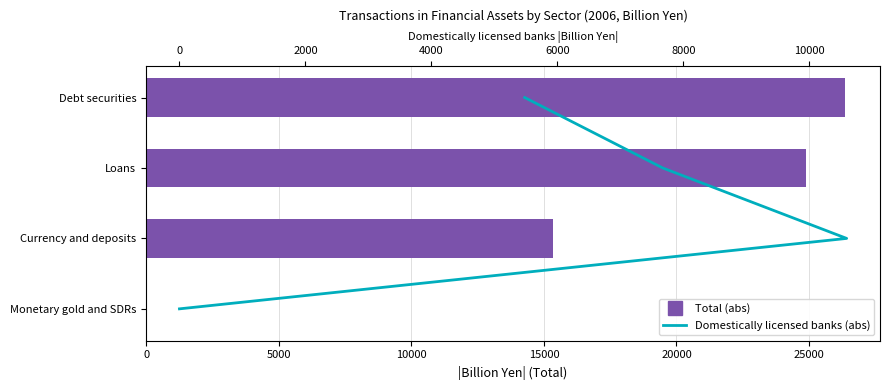

The value of Total (abs) at Loans is 24871.1. True or false?

True